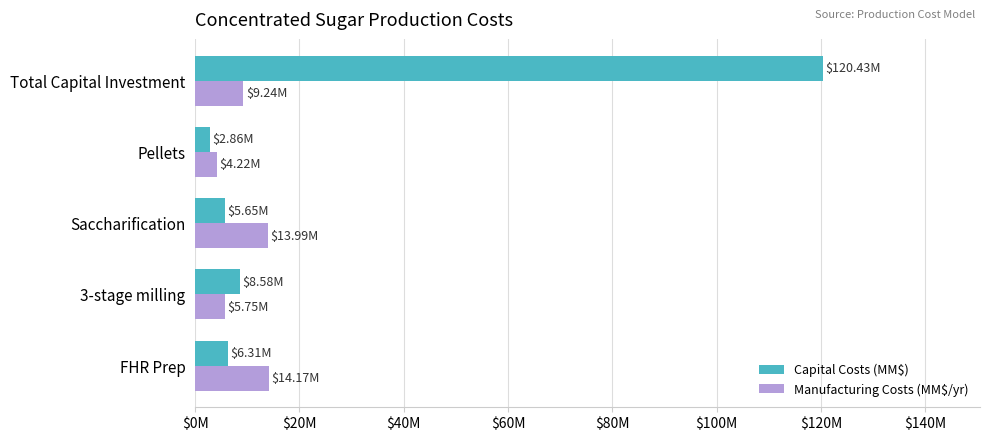

What is the minimum value shown in the chart?

2.9